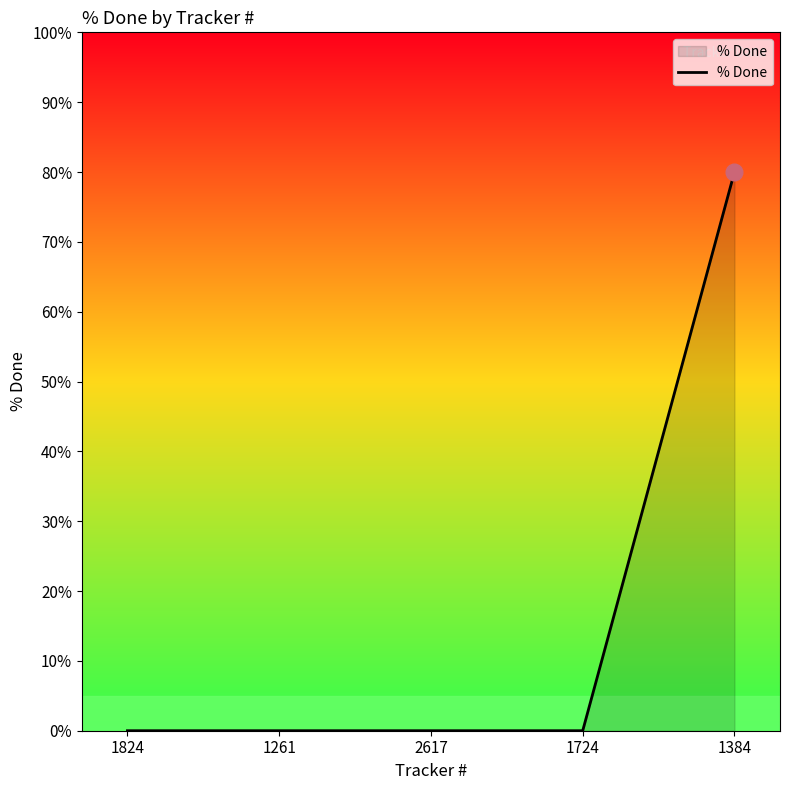

True or false: the data has more than 2 interior local peaks.

False